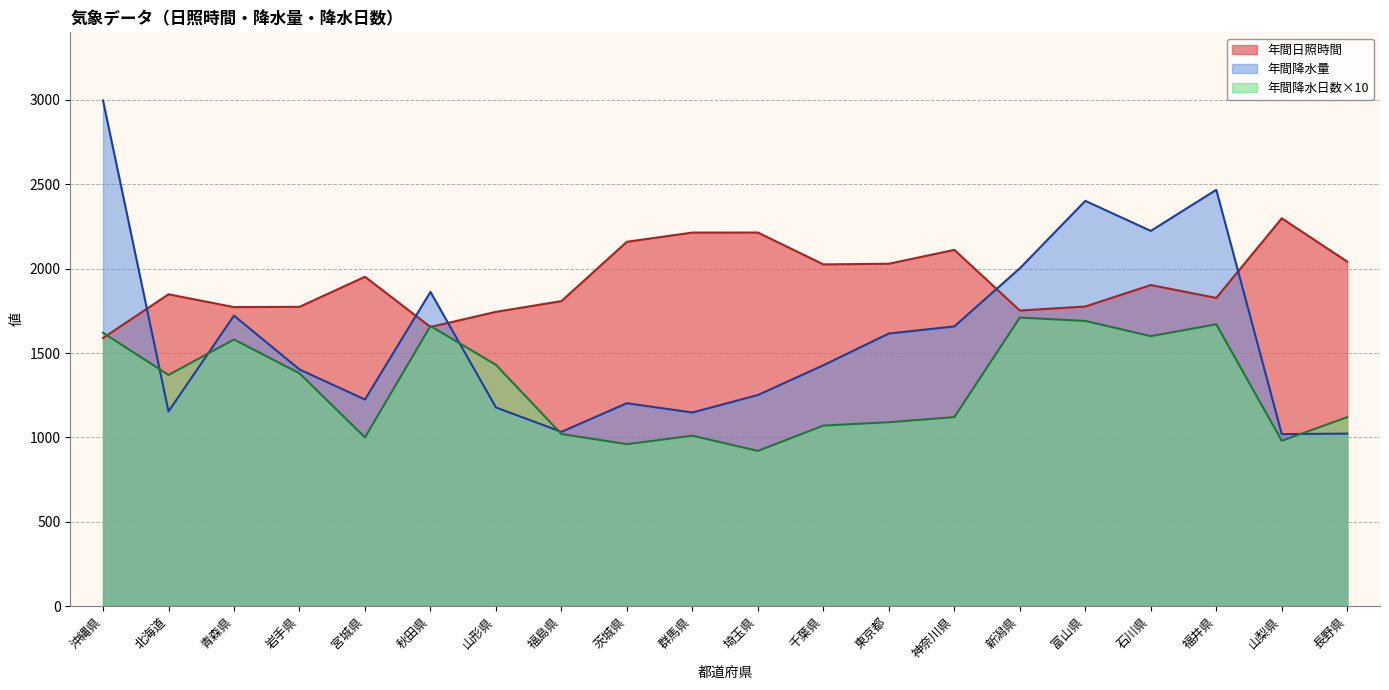

What is the highest value of the 年間降水量 series?

2996.5